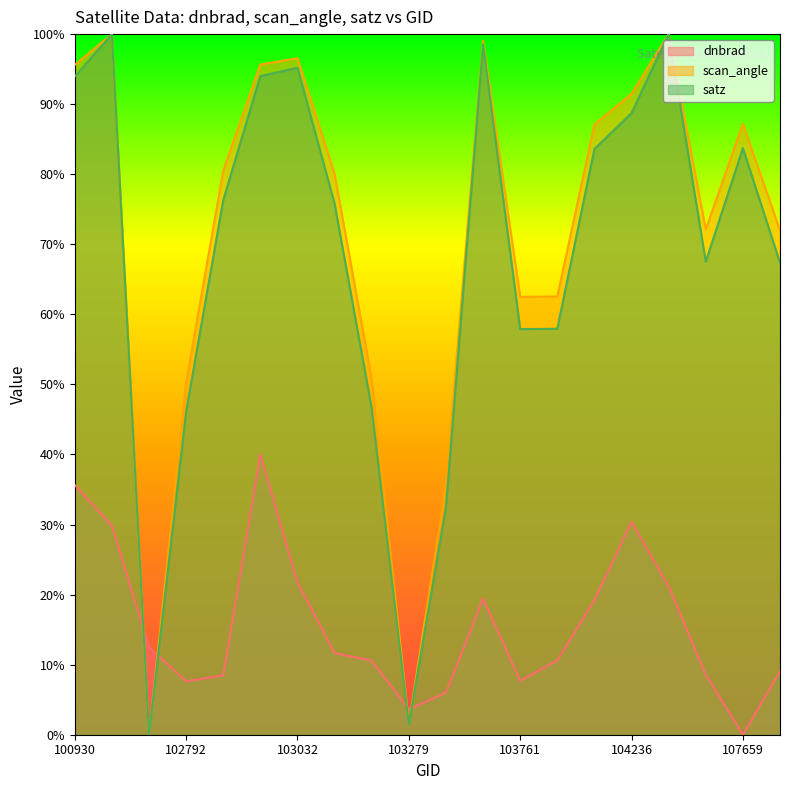

What is the highest value of the dnbrad series?

40.0